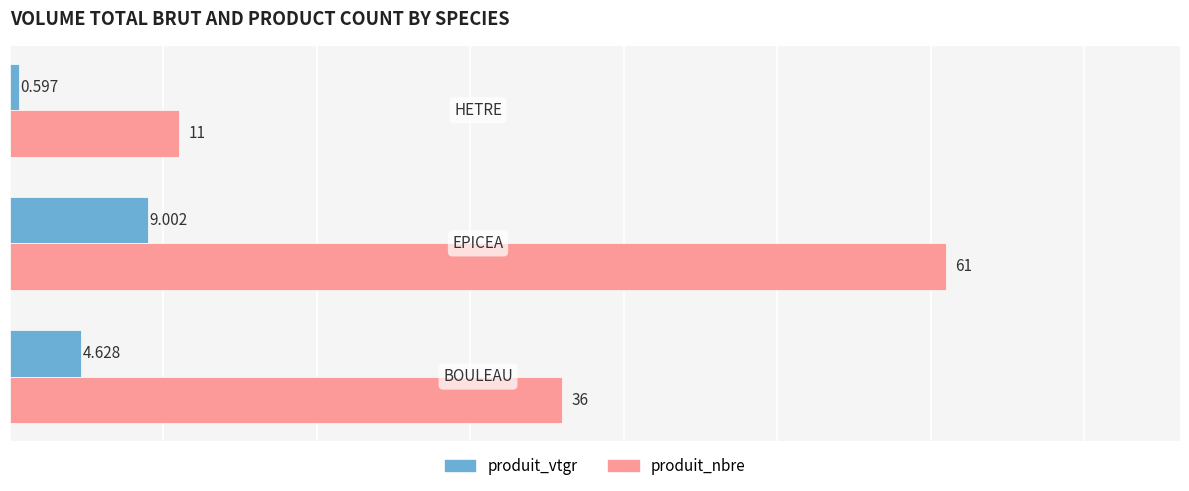

Rank the series by their maximum value, from lowest to highest.

produit_vtgr, produit_nbre